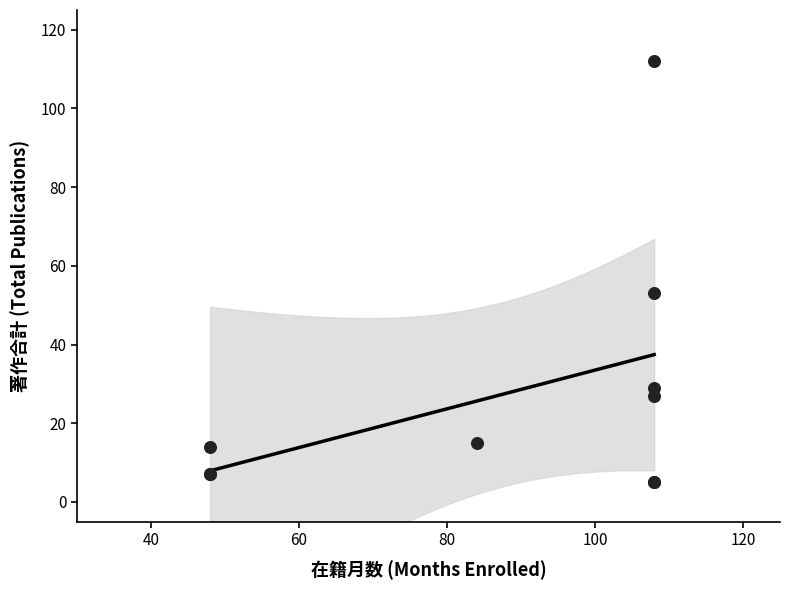

What Y value in the scatter plot is closest to 58?

53